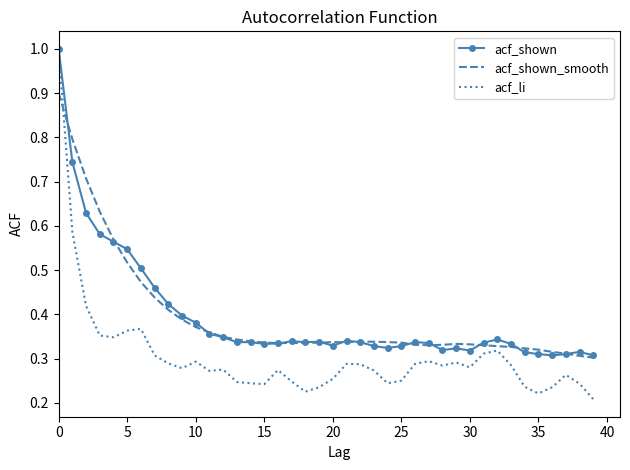

In acf_li, how many points are higher than both neighbors (excluding endpoints)?

9